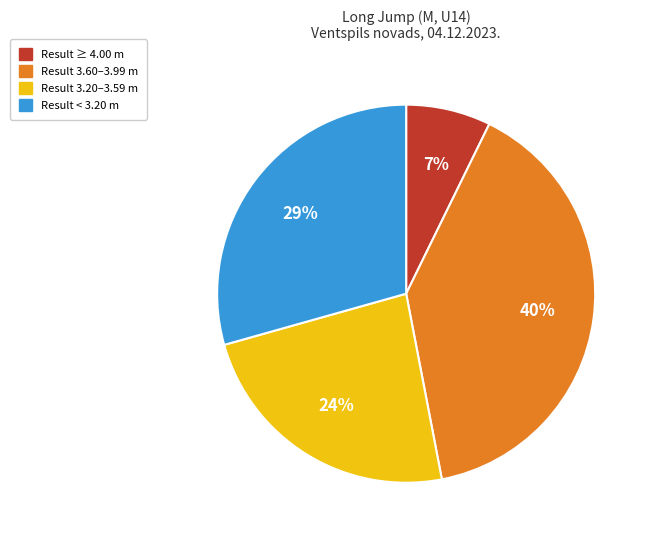

Count the number of slices in the pie.

4